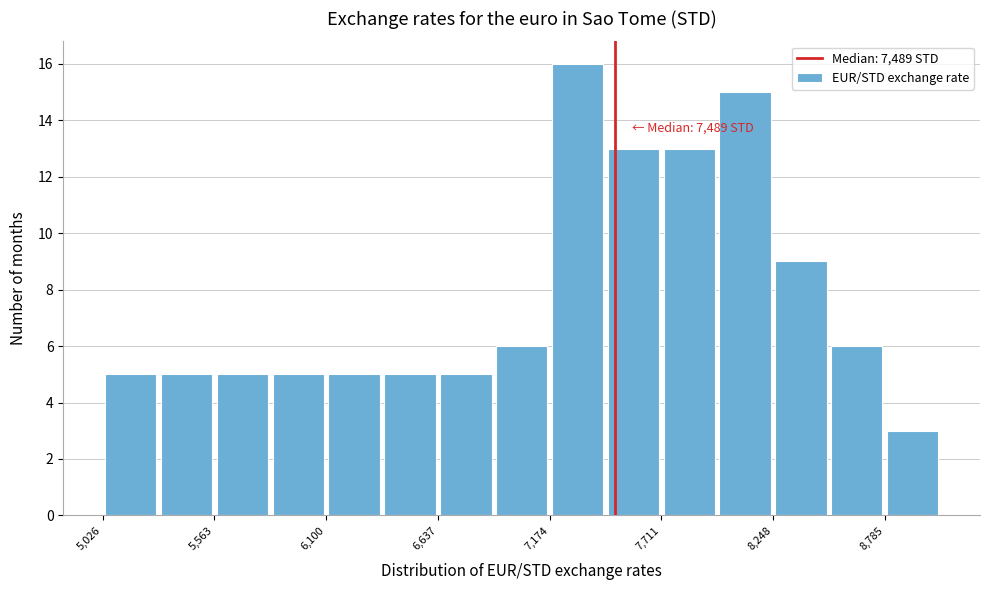

Read against the x-axis, roughly where is the centre of the tallest bar?

7300